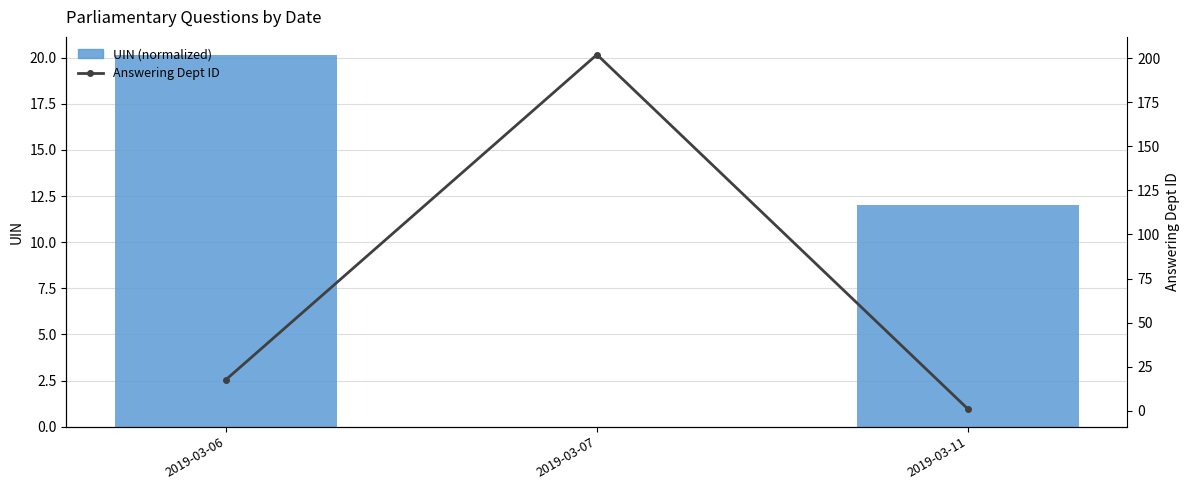

Which series has the largest total across all categories?

Answering Dept ID